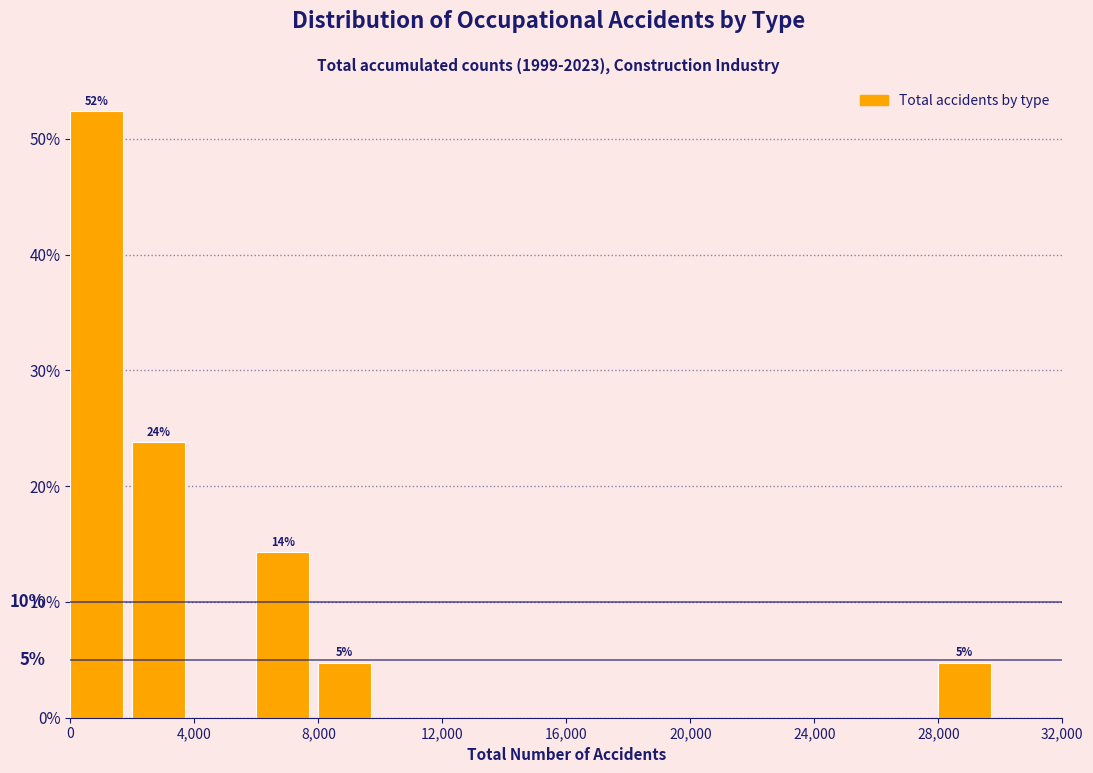

Over which range of the x-axis is the bar tallest?

0 to 2000